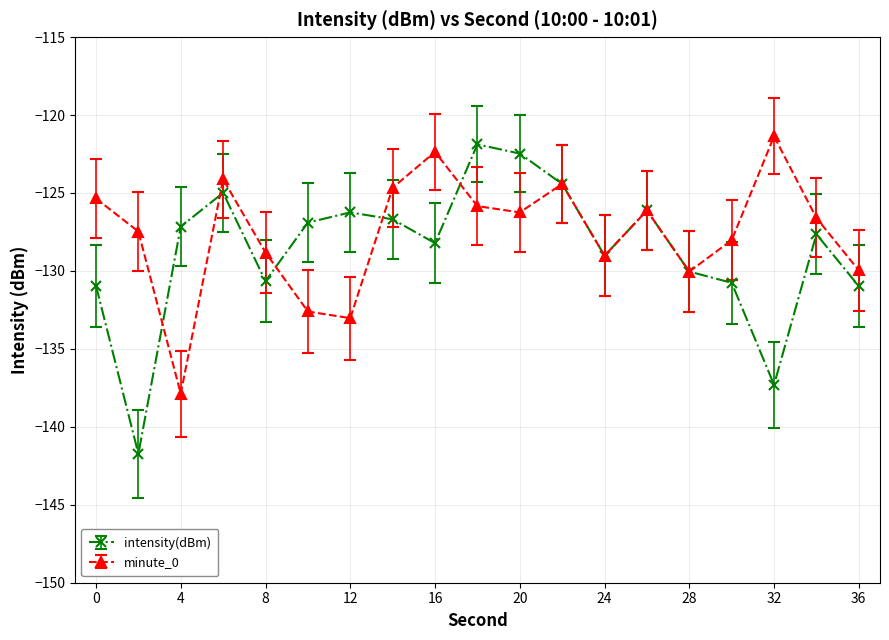

What is the minimum value shown in the chart?

-141.7